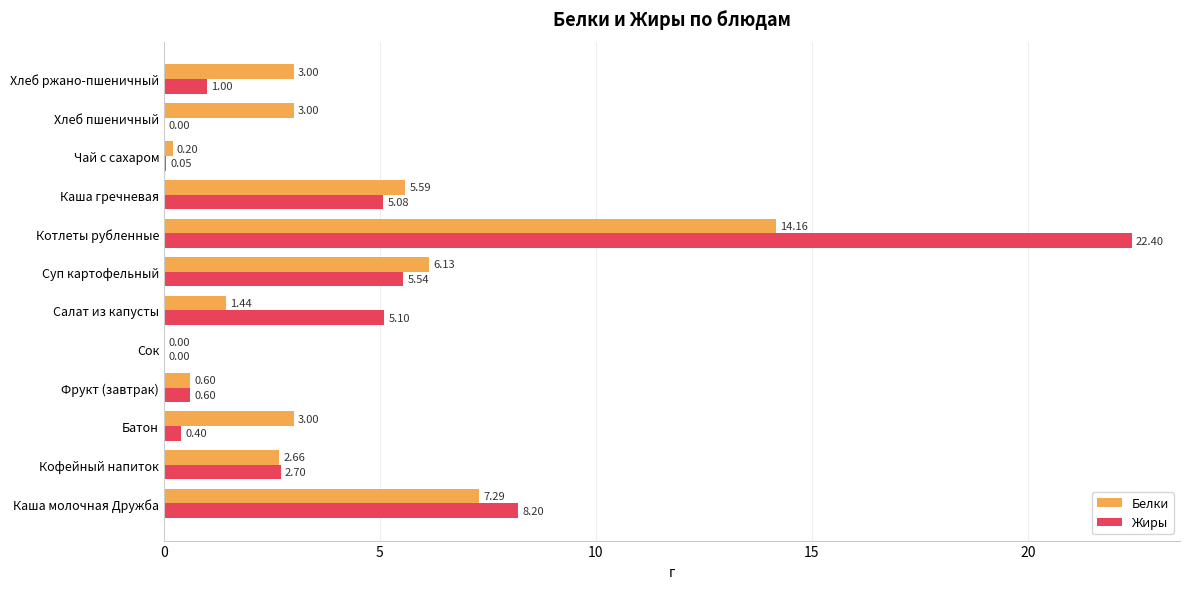

What is the sum of the Жиры values at Фрукт (завтрак) and Сок?

0.6